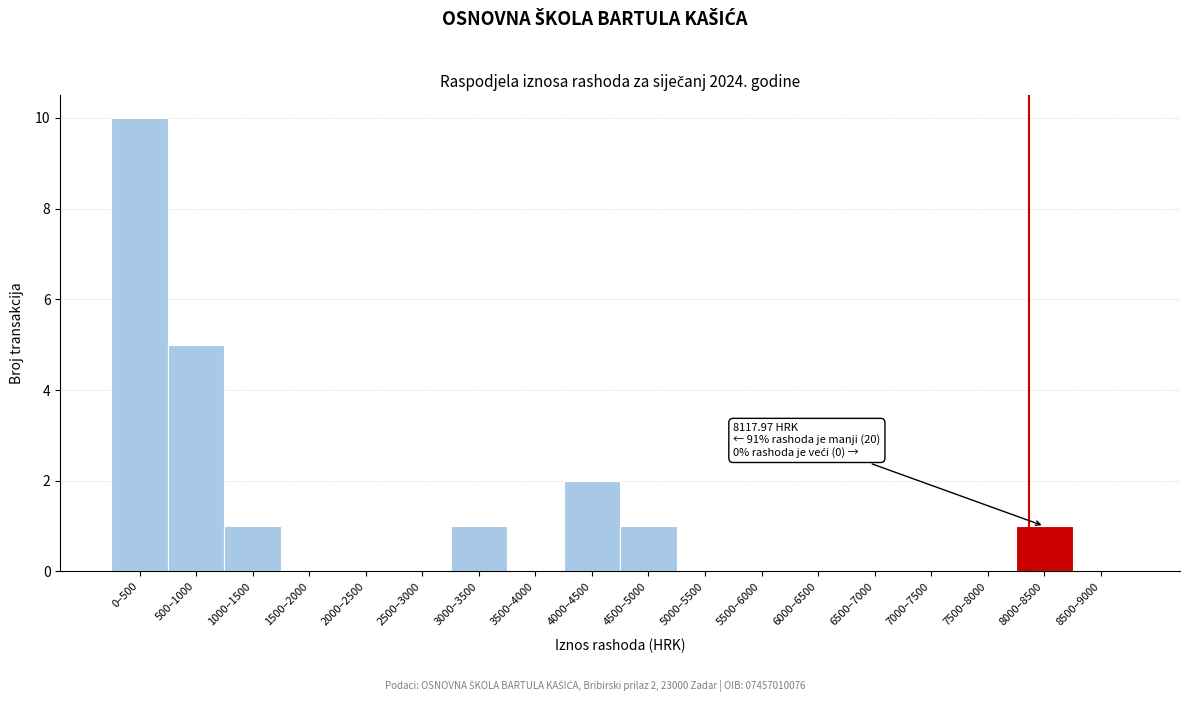

Reading left to right, list all the values displayed in this chart.

0–500=10	500–1000=5	1000–1500=1	1500–2000=0	2000–2500=0	2500–3000=0	3000–3500=1	3500–4000=0	4000–4500=2	4500–5000=1	5000–5500=0	5500–6000=0	6000–6500=0	6500–7000=0	7000–7500=0	7500–8000=0	8000–8500=1	8500–9000=0